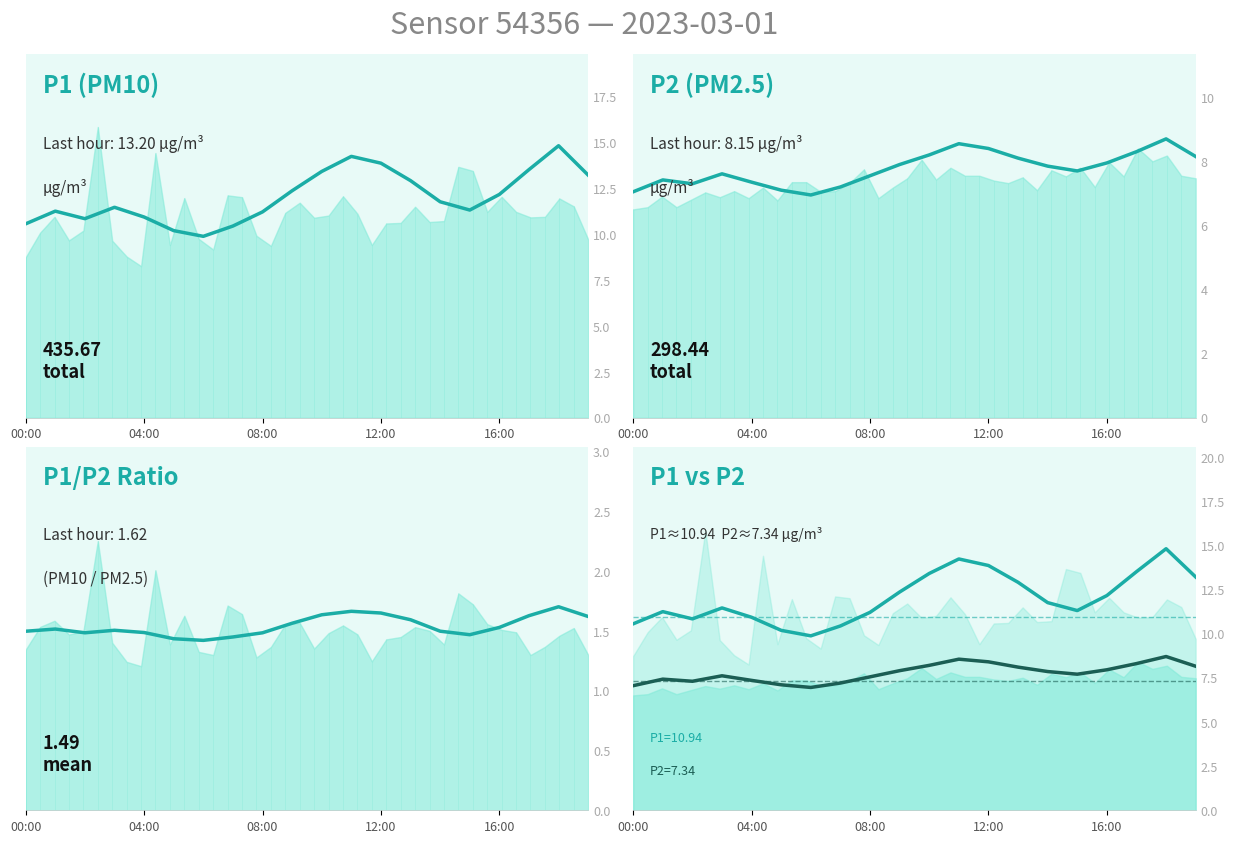

What is the label of the 12th point from the left?

11